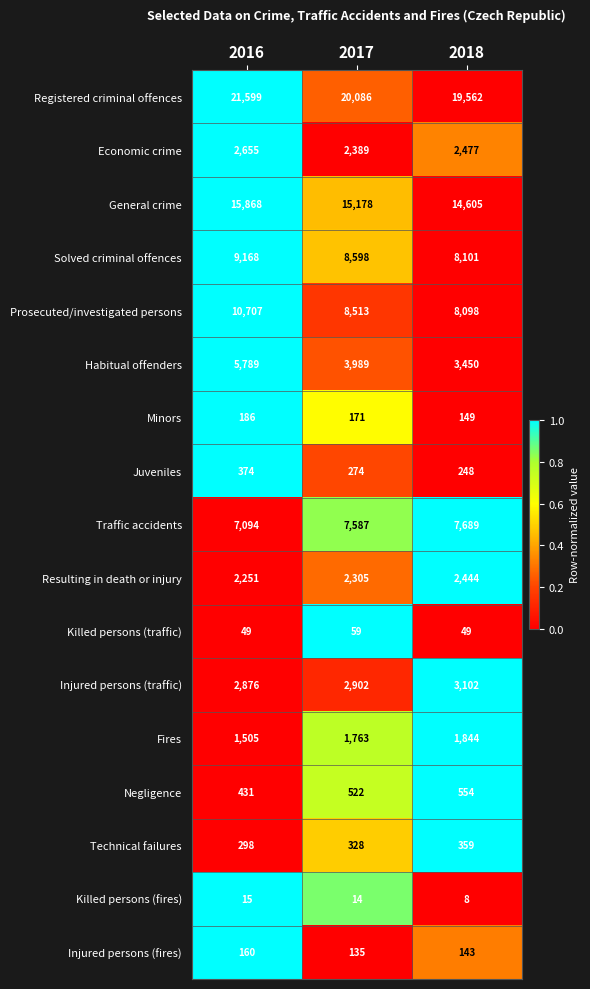

What is the spread (max minus min) of values at 2017?

20072